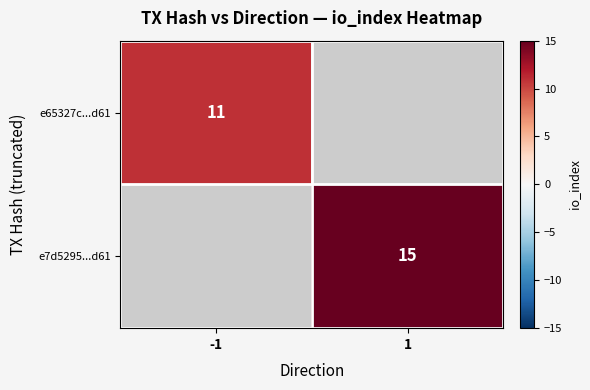

Is it true that e65327c...d61 equals 11 at -1?

True